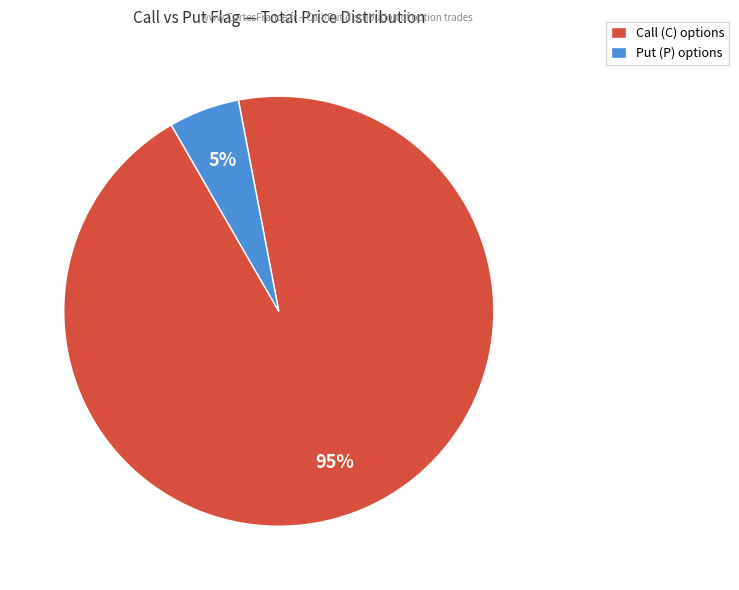

True or false: Call (C) options accounts for 99% of the total.

False